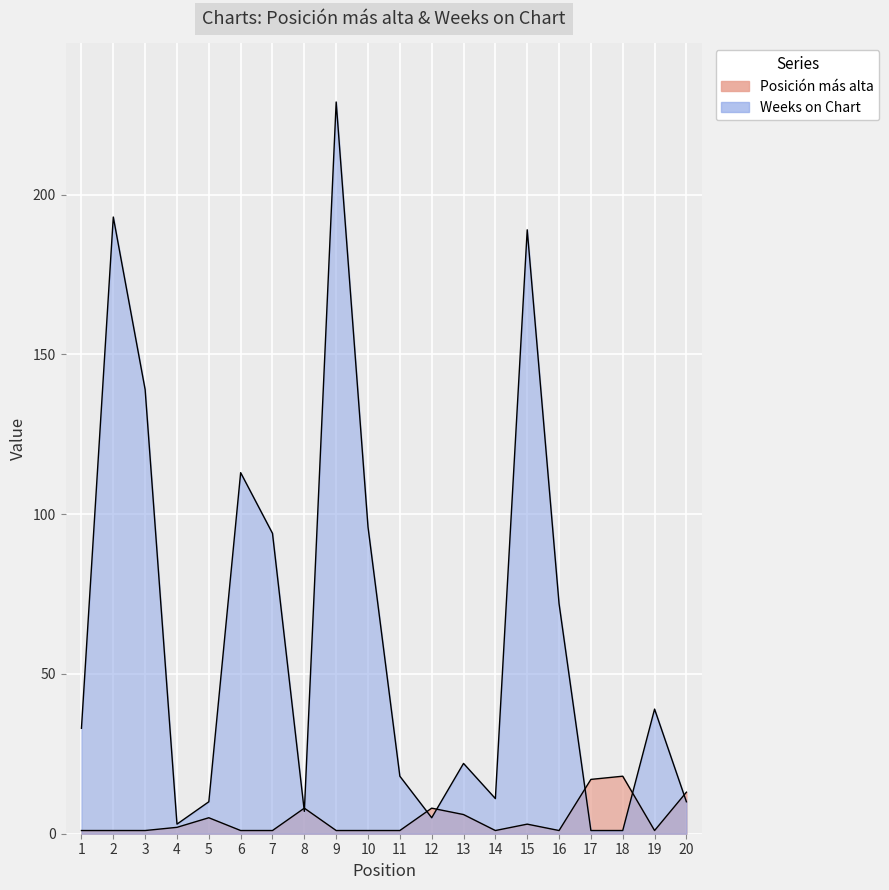

True or false: Weeks on Chart has a value of 123 at 9.

False